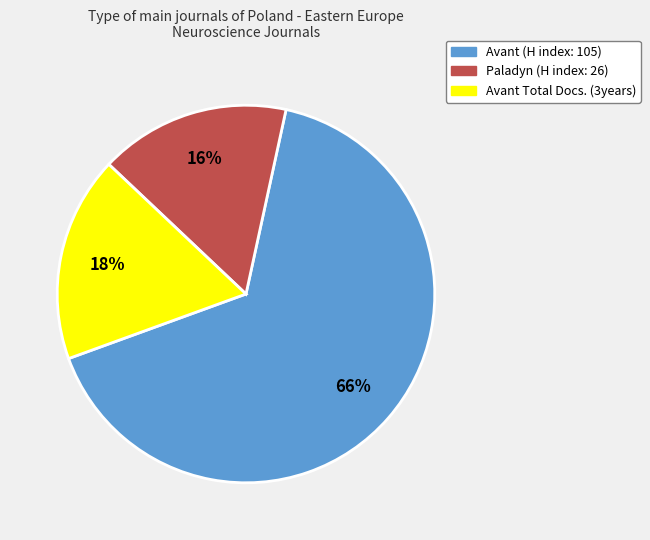

Is there a majority slice in this chart?

Yes